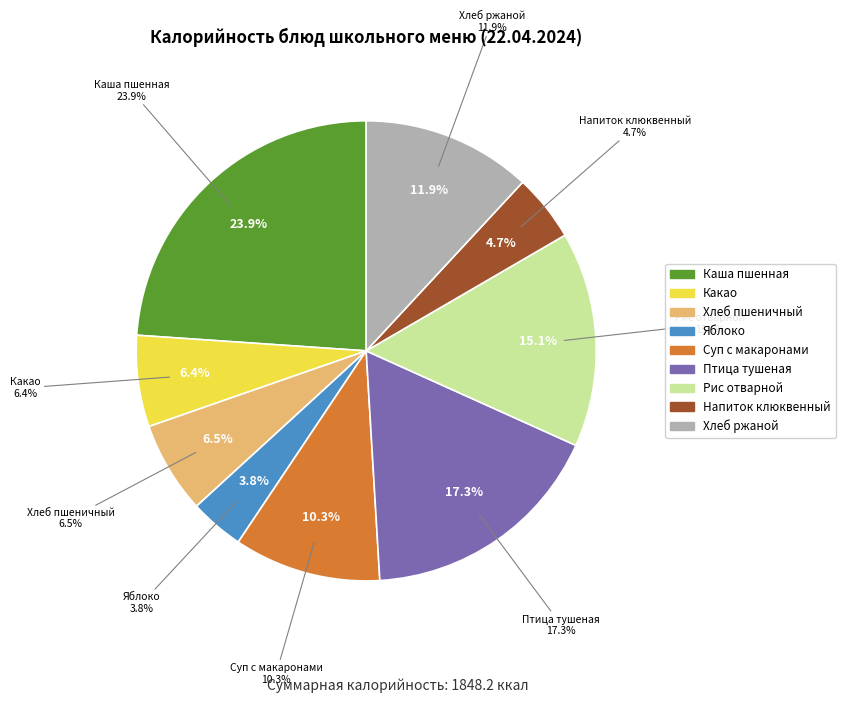

What is the change in value from Хлеб пшеничный to Суп с макар.из.и карт. Цыпл.зел.?

+71.5